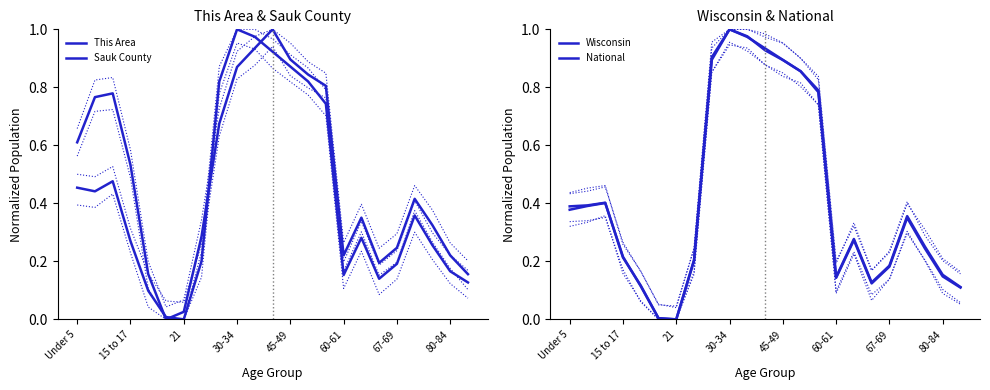

The value of This Area at 60-61 is -0.3. True or false?

False